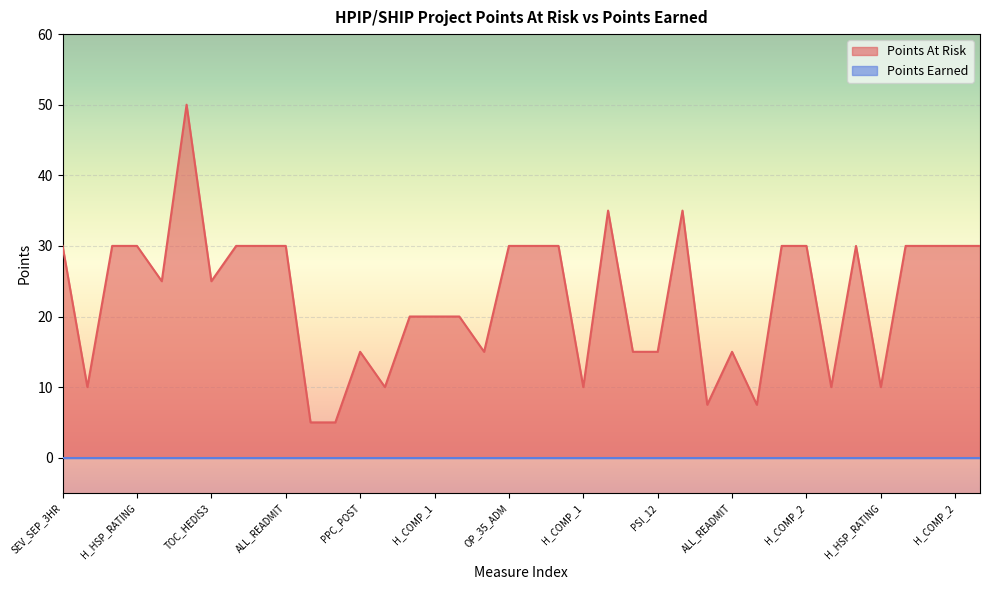

Does the chart display data point markers on the line(s)?

No